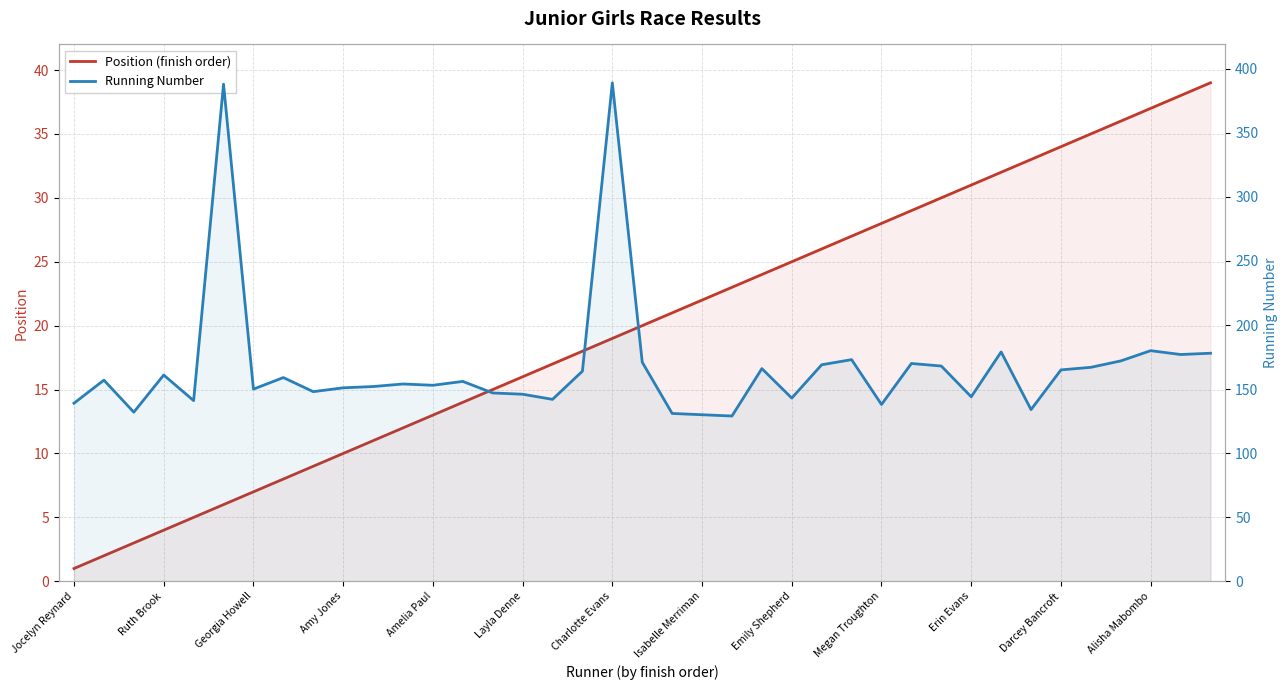

How many lines are shown in the chart?

2